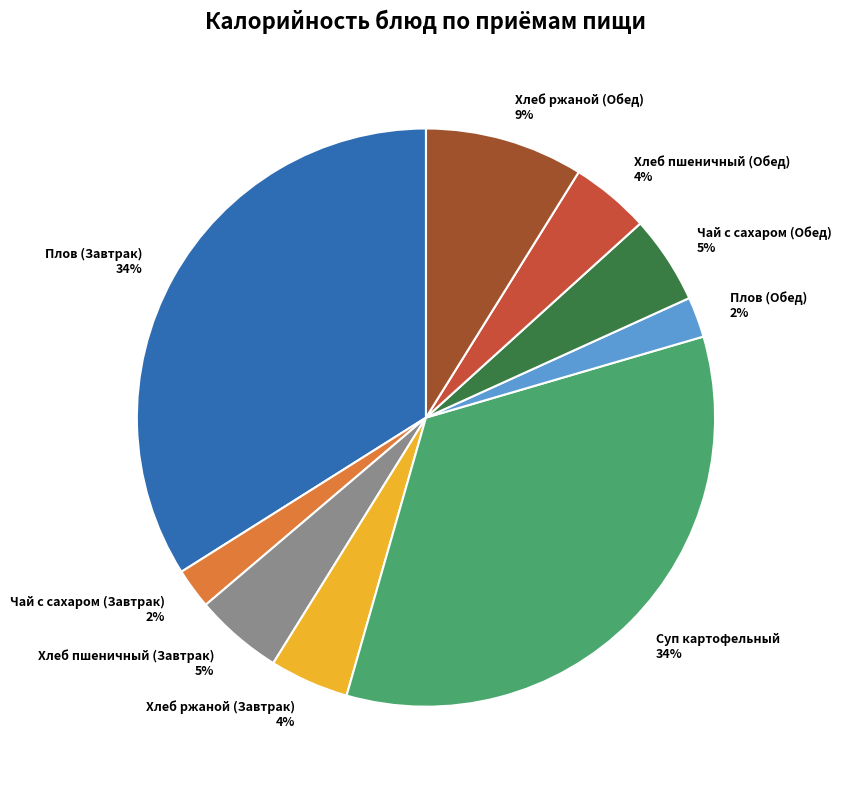

To the nearest percent, what is the average slice percentage?

11%